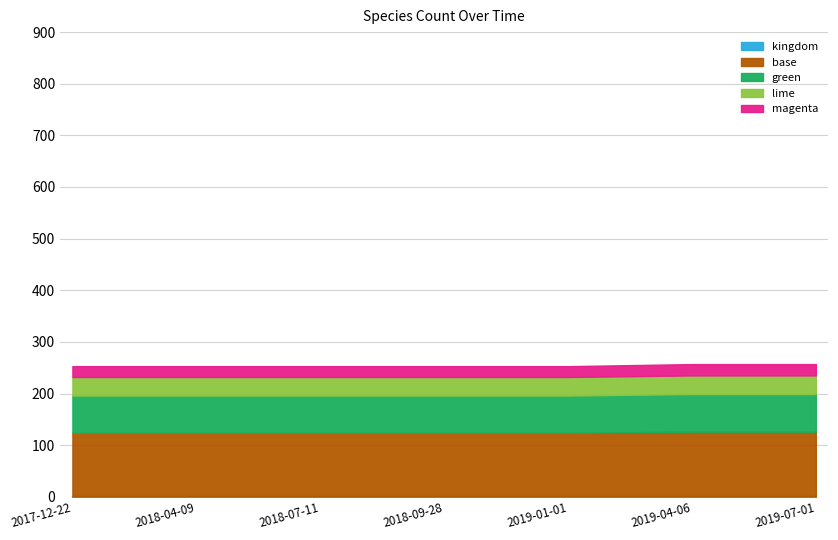

Reading left to right, what are all the values shown in this chart?

2017-12-22=124	2018-04-09=124	2018-07-11=124	2018-09-28=124	2019-01-01=124	2019-04-06=126	2019-07-01=126